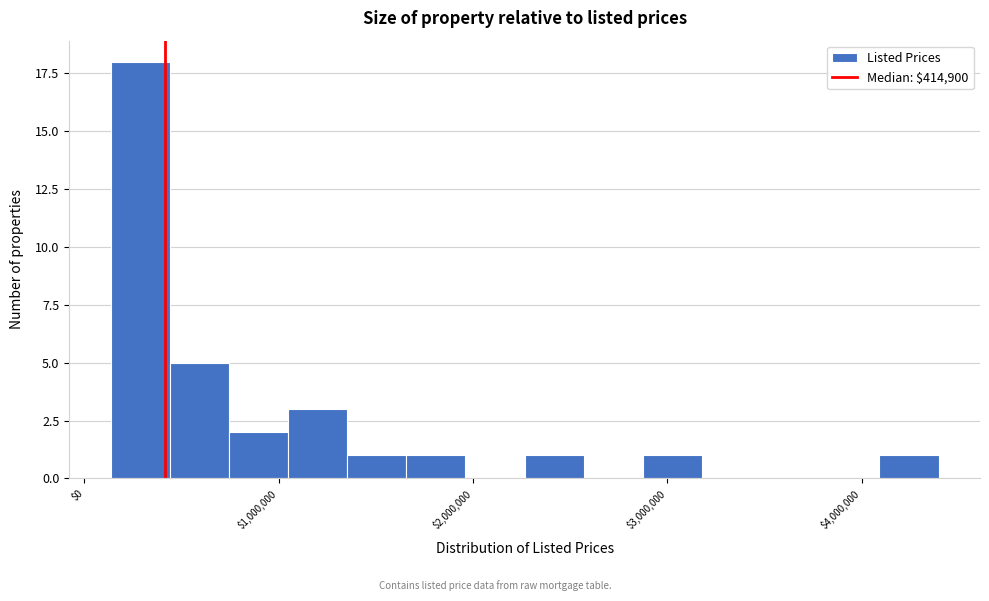

Around what value on the x-axis is the tallest bar? Give the approximate position of its centre, as read against the axis.

300000